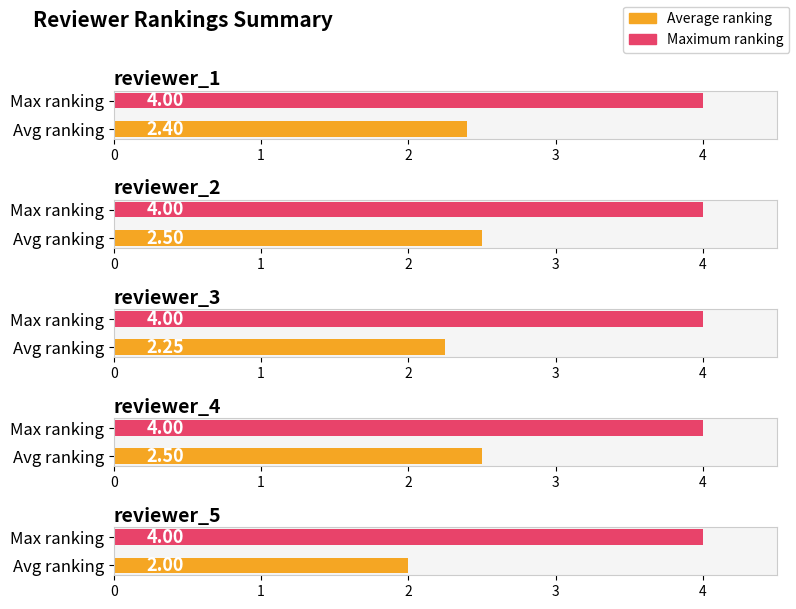

How many data points in reviewer_4 are above 3?

1